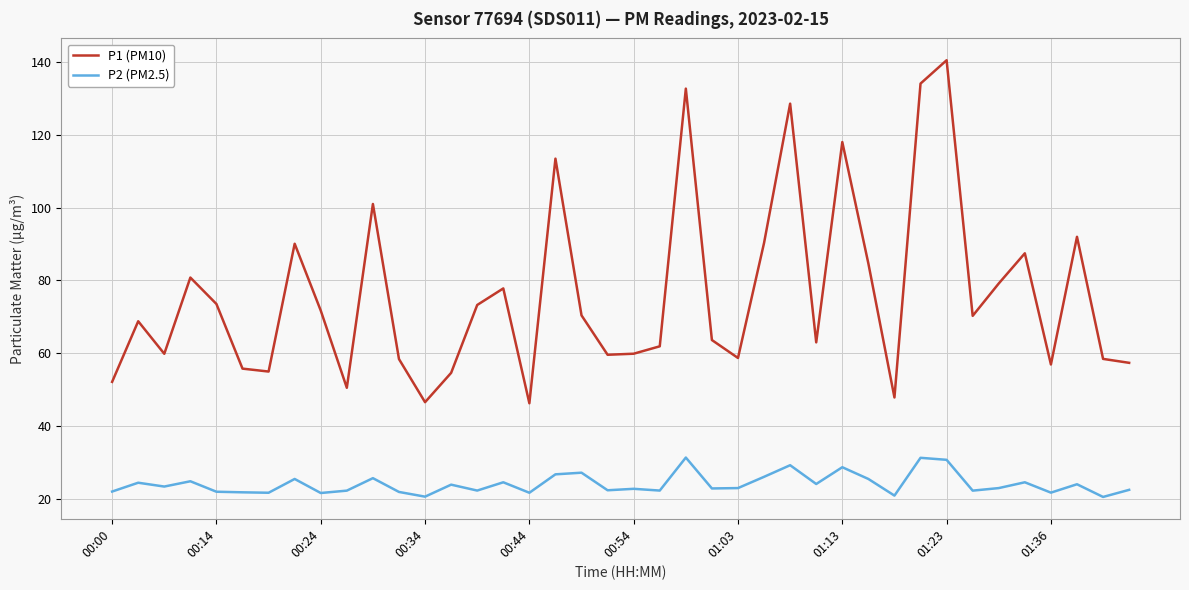

Which series has the largest total across all categories?

P1 (PM10)